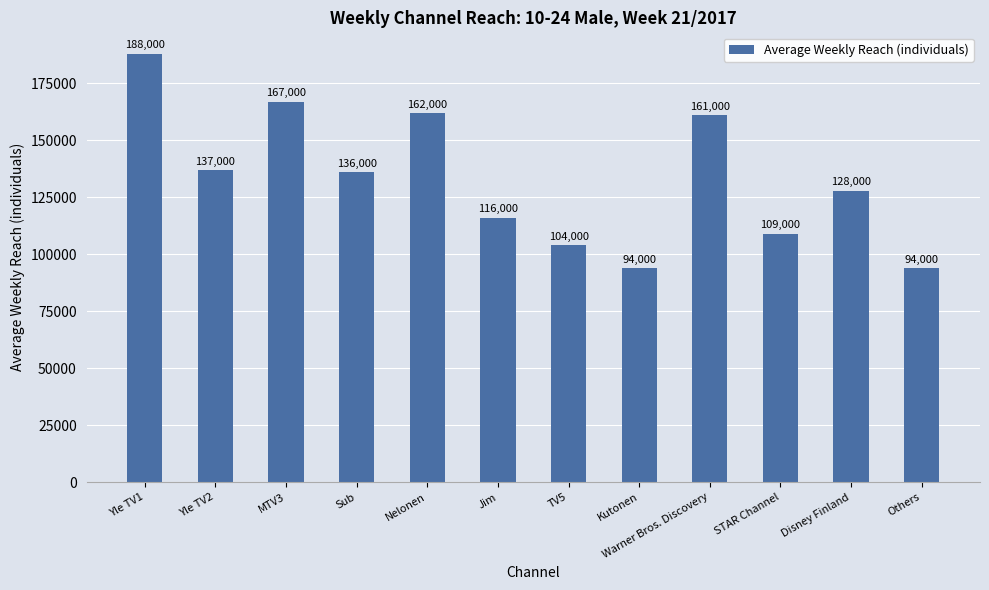

At which label is the value closest to 141000?

Yle TV2